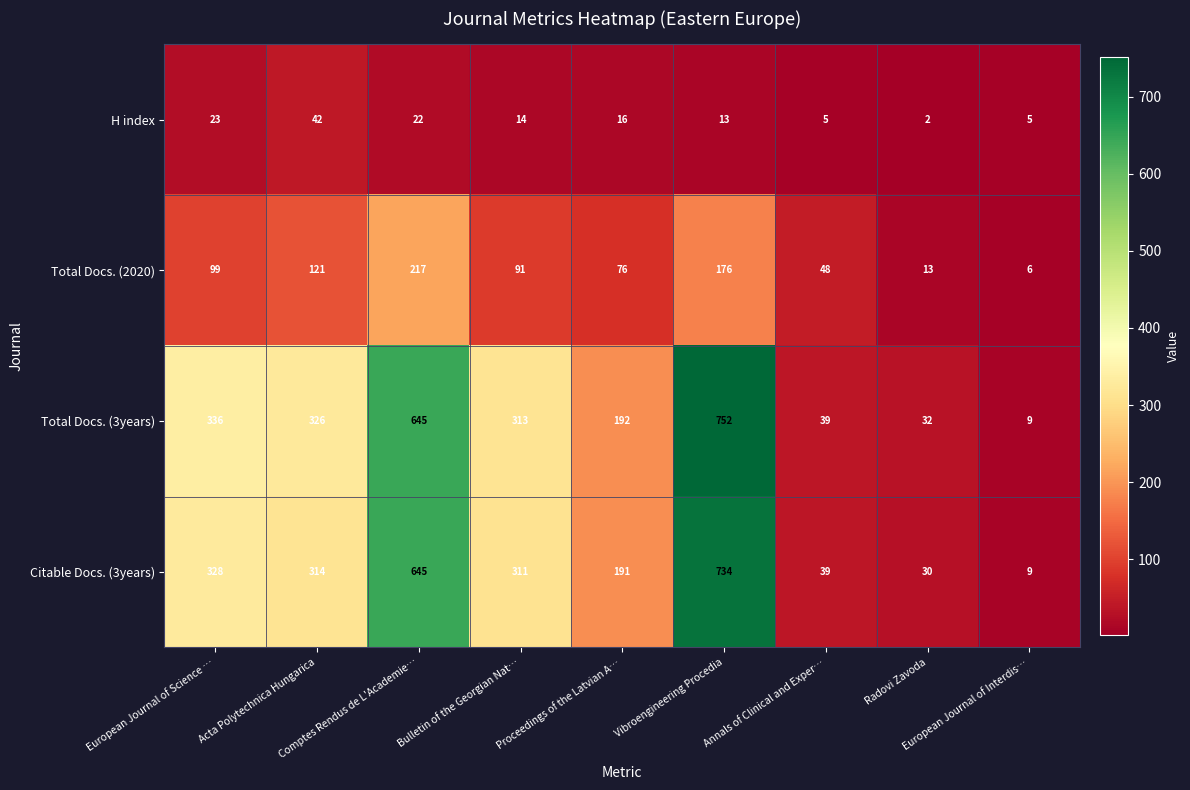

What is the difference between the maximum and minimum values in the Total Docs. (2020) series?

211